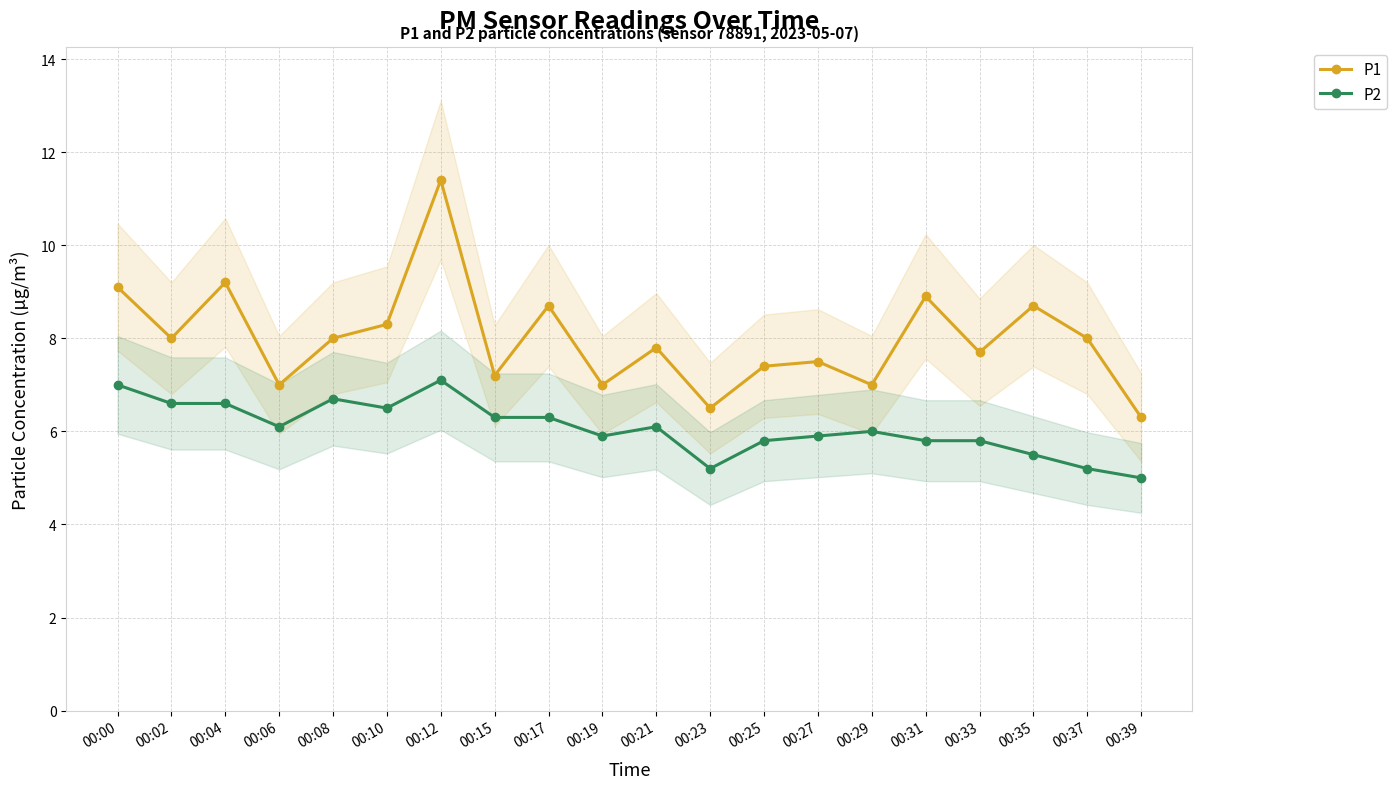

At which category is the sum across all series the highest?

00:12